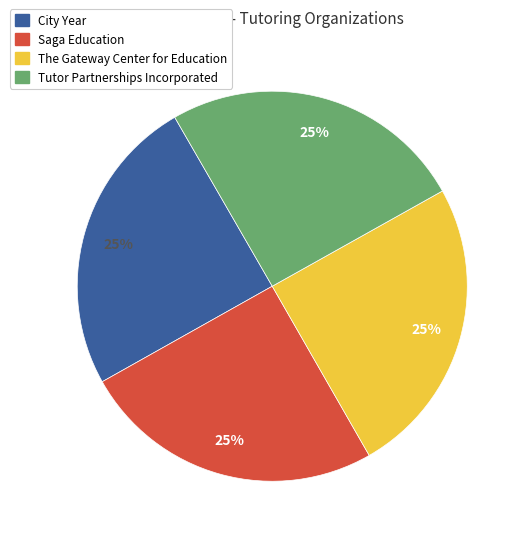

Does The Gateway Center for Education account for over 50% of the chart?

No